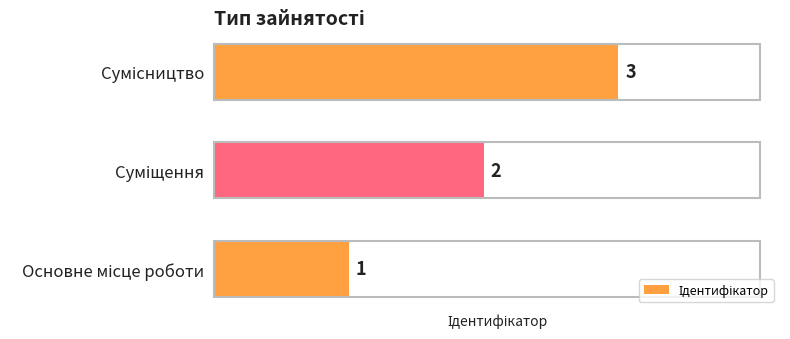

What is the greatest value displayed?

3